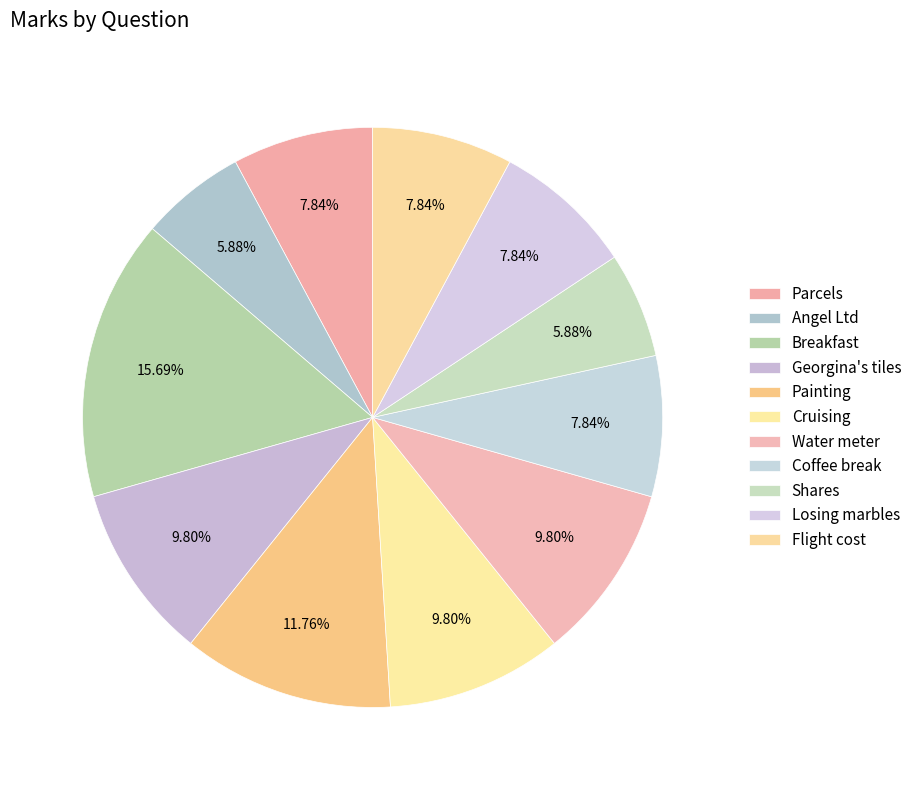

How many segments does this pie chart have?

11